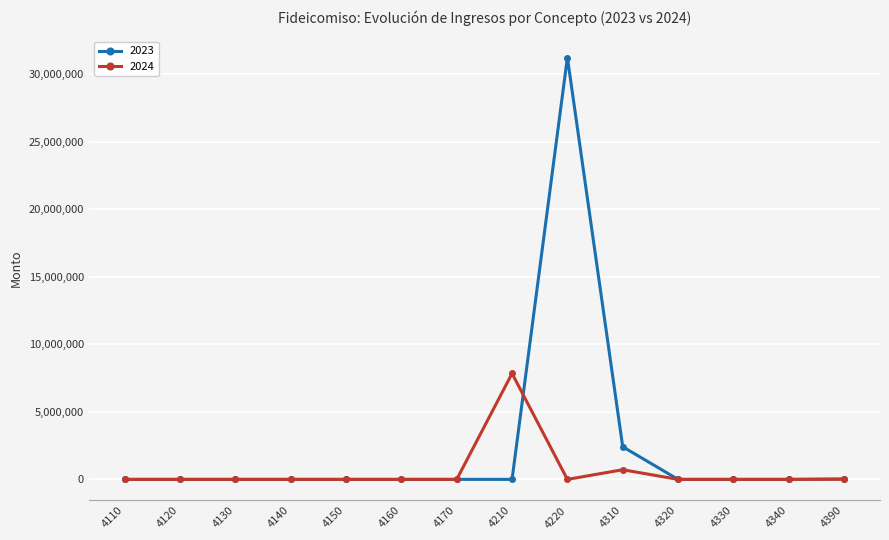

True or false: 2023 has a value of 0.0 at 4140.

True